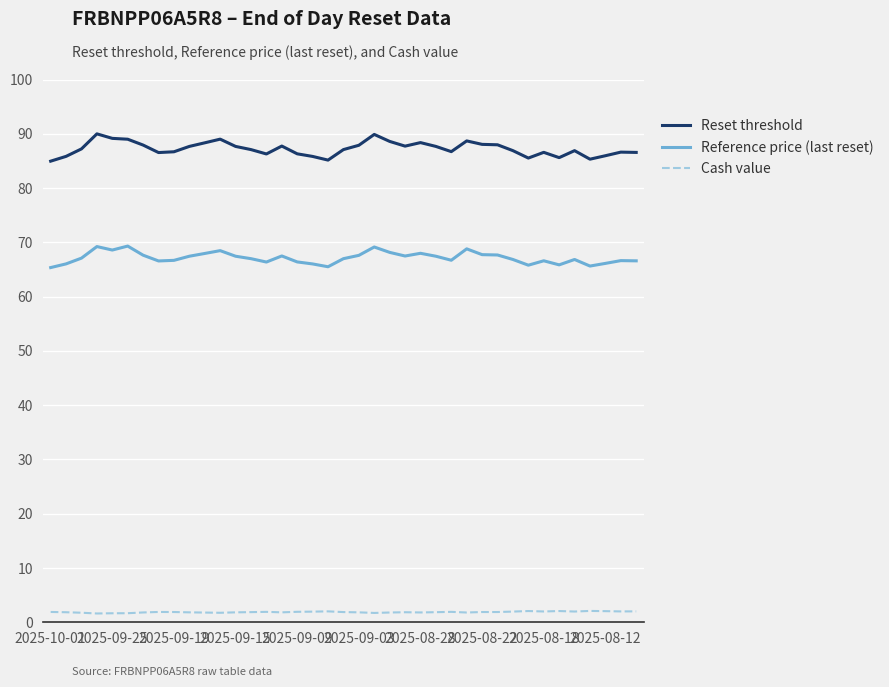

Does the chart have visible grid lines?

Yes